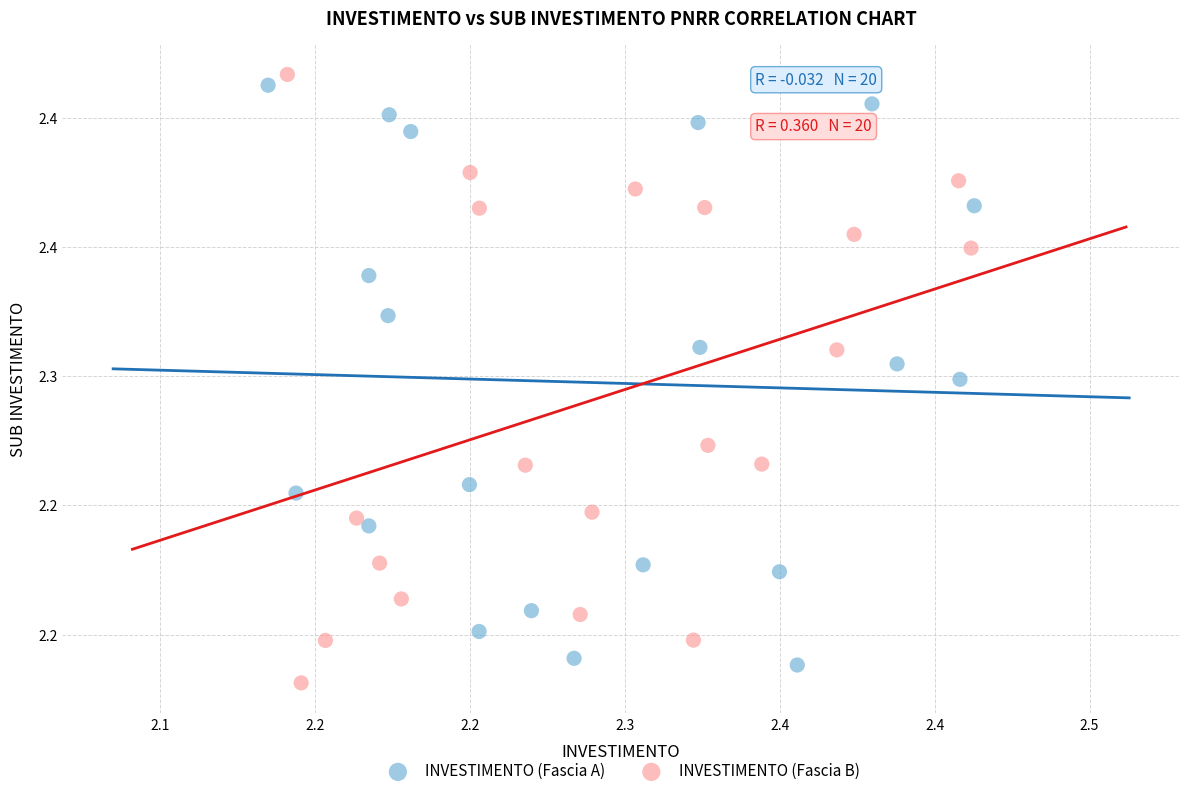

What are all the series names shown in the legend?

INVESTIMENTO (Fascia A), INVESTIMENTO (Fascia B)